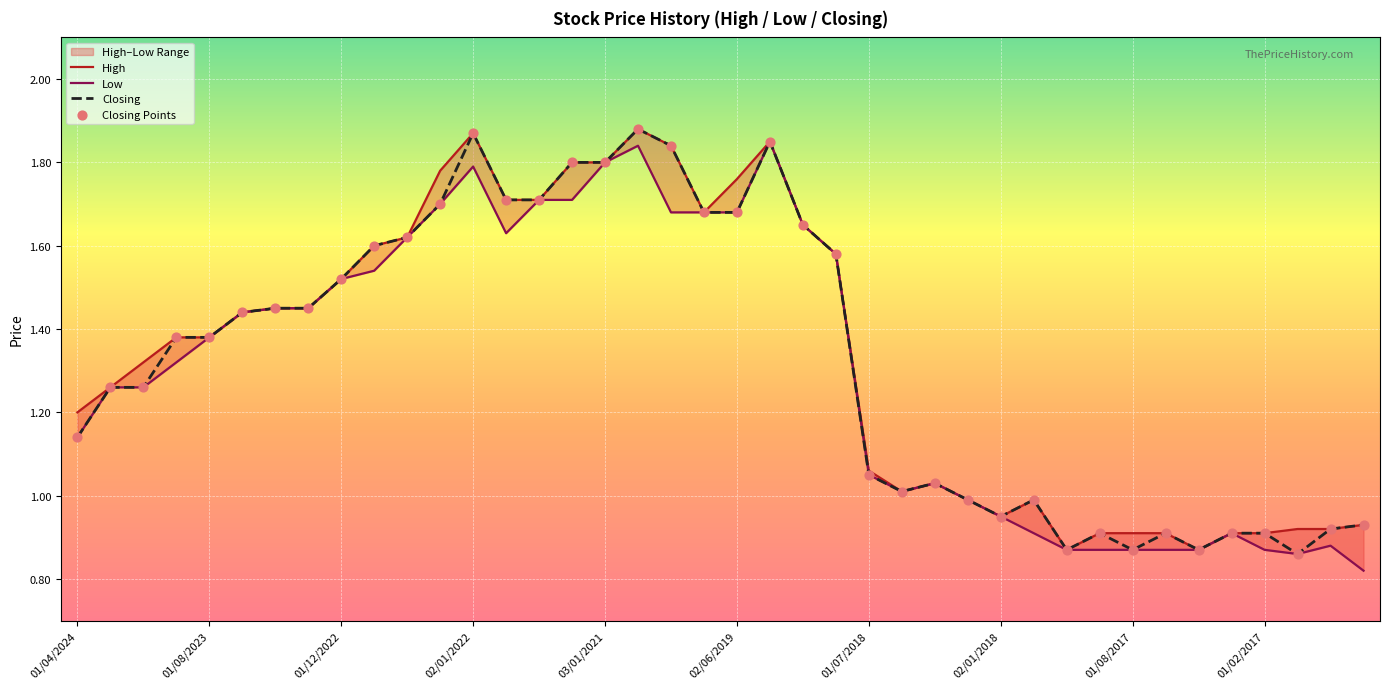

At which category is the sum across all series the highest?

17